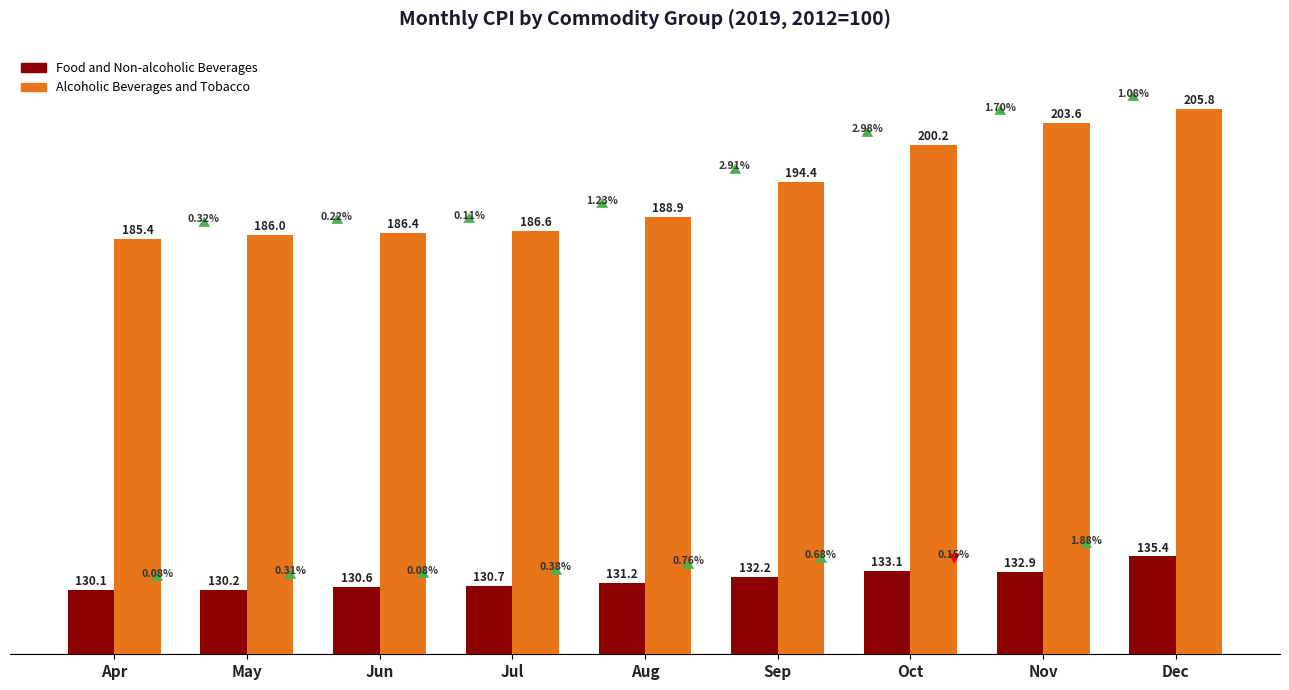

What is the average value of the Alcoholic Beverages and Tobacco series?

193.0